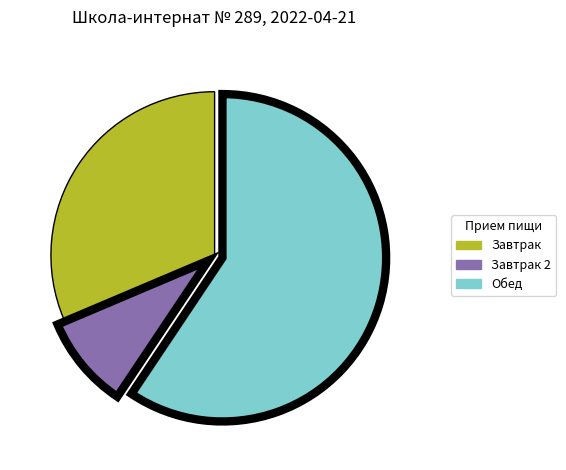

Combined, do Завтрак and Обед account for over 50%?

Yes